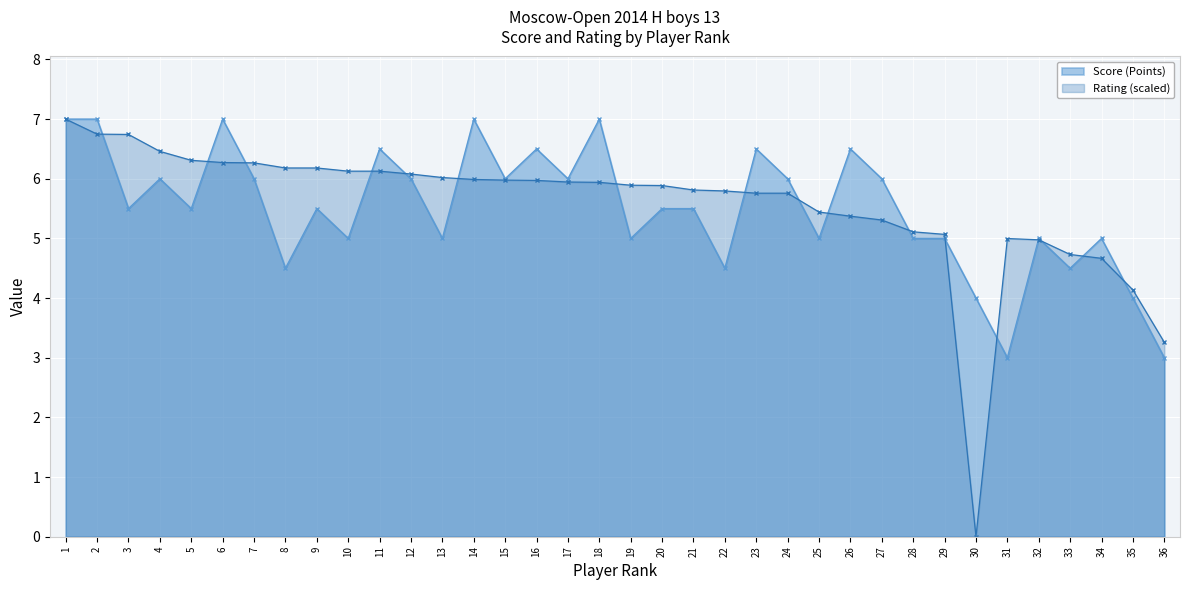

Where does the Rating series first go above 5?

1